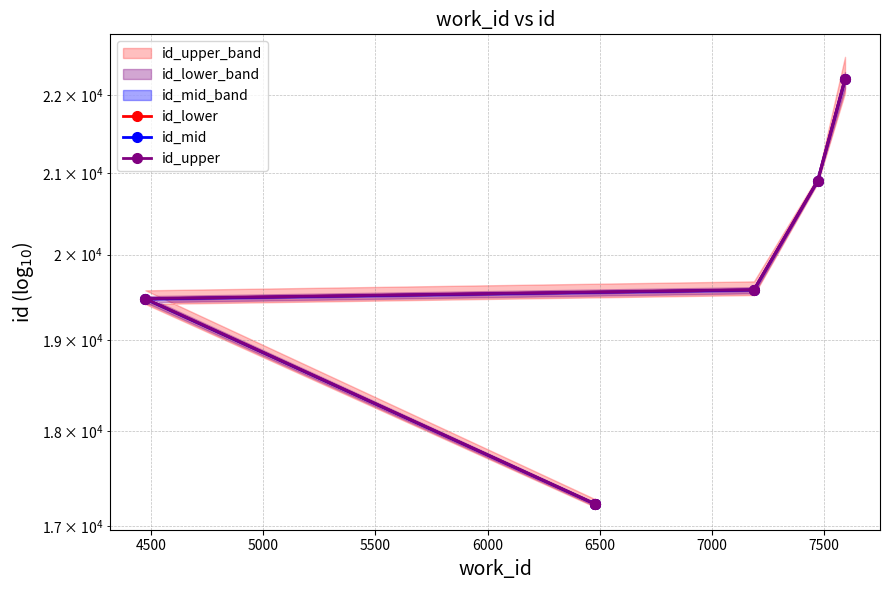

True or false: id_mid and id_lower cross at least once.

False